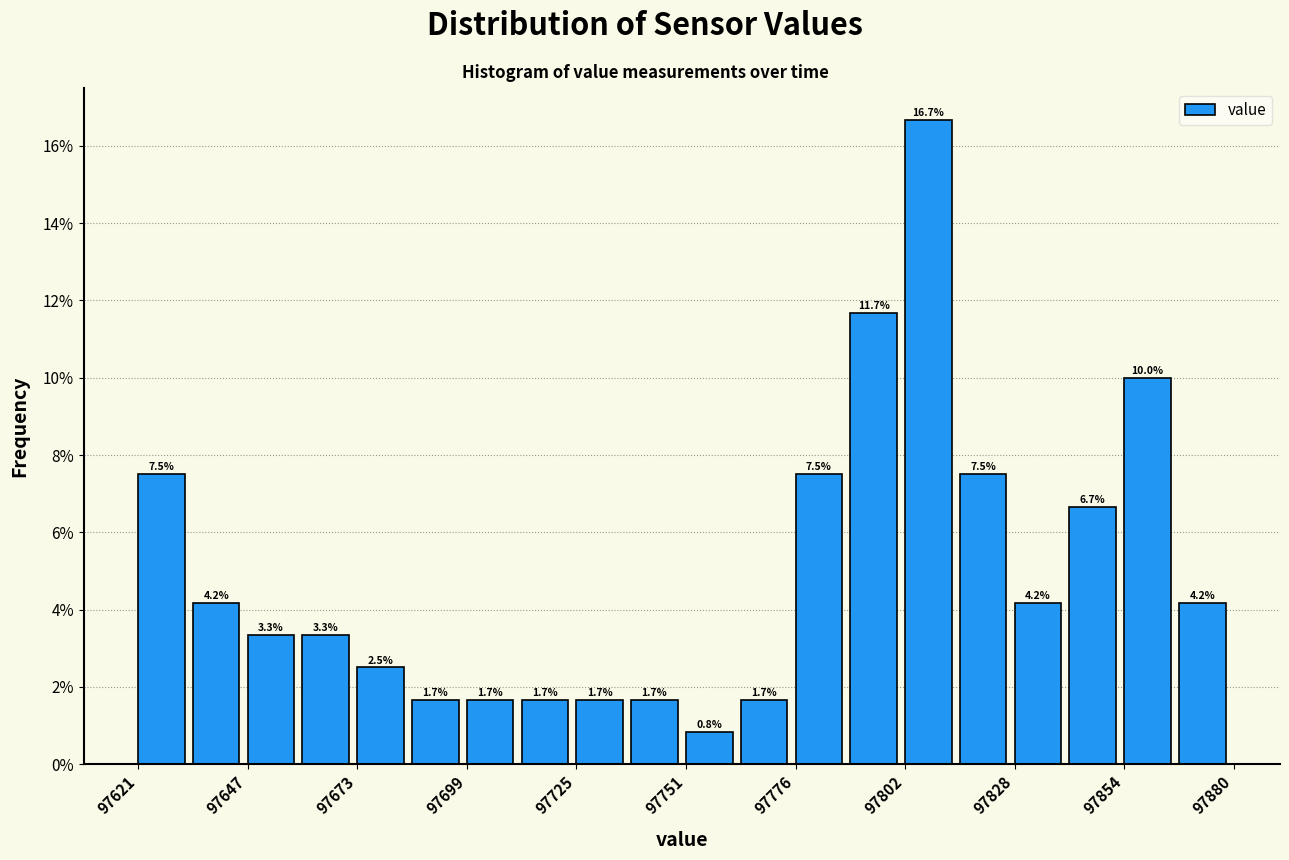

Read against the x-axis, roughly where is the centre of the tallest bar?

97810